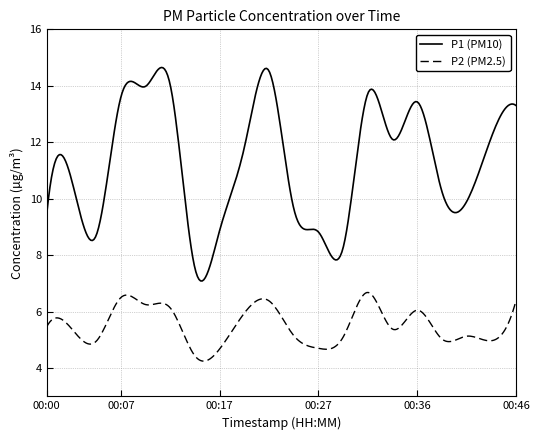

Is this an area chart (filled region under the line)?

No